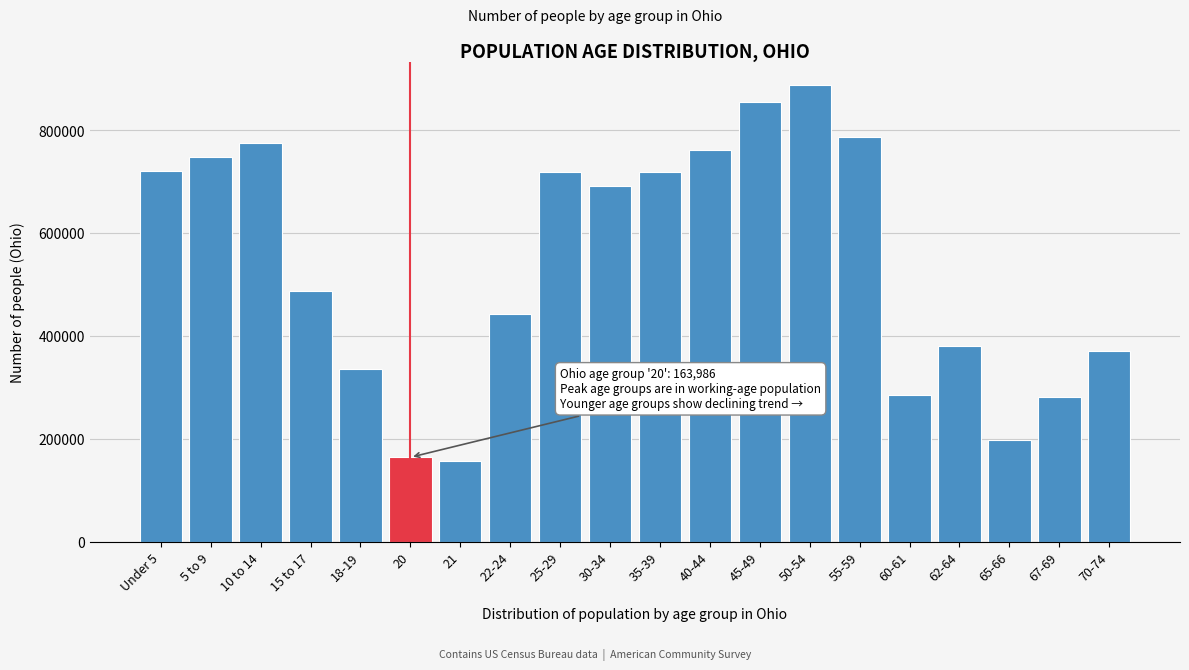

Is it true that the value at 25-29 is 718630?

True